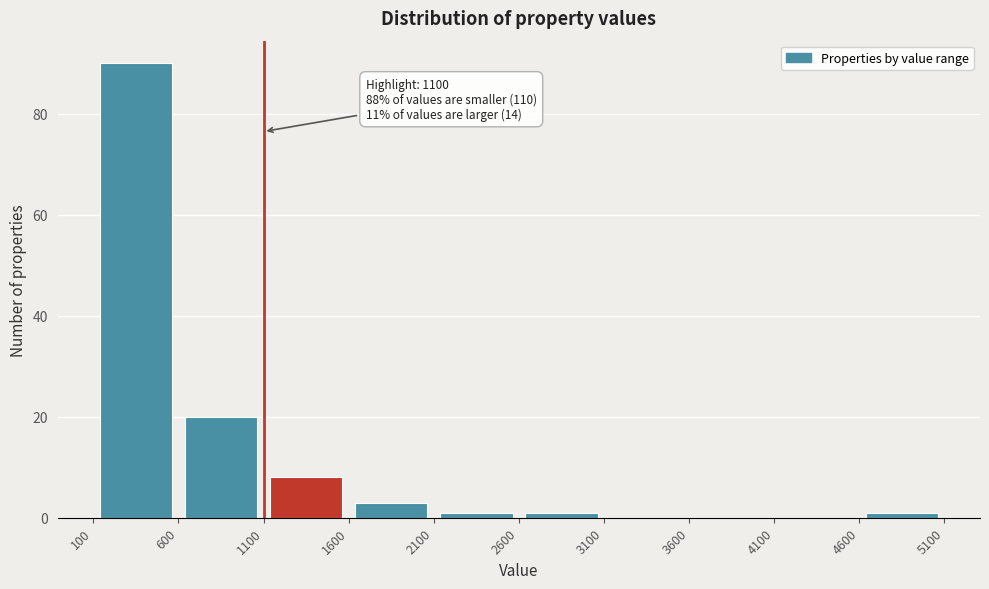

Which range on the x-axis has the tallest bar?

100 to 600